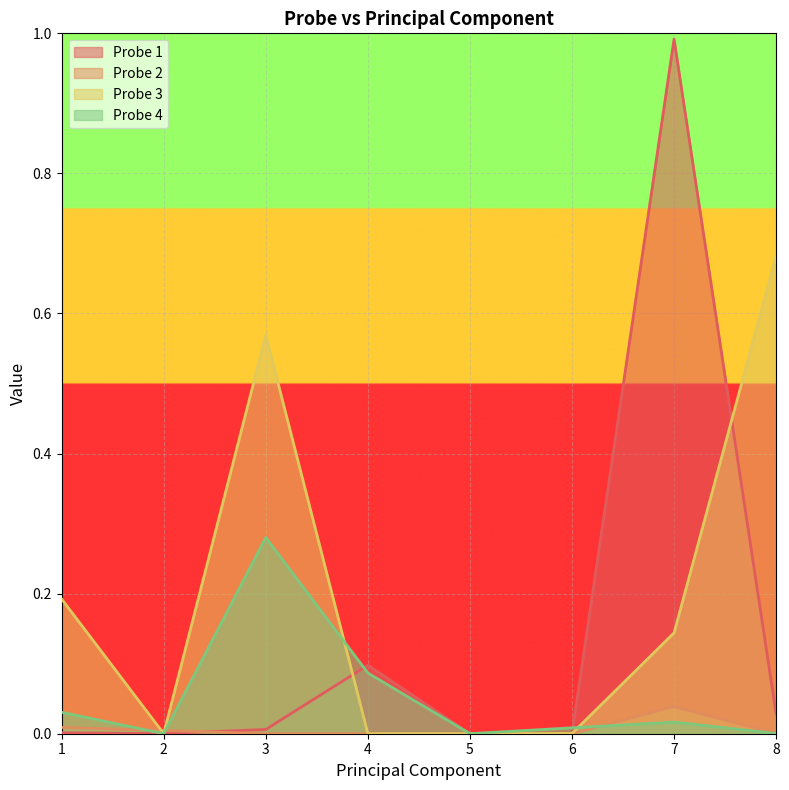

Is the value of Probe 4 at 2 greater than the value of Probe 2 at 7?

No